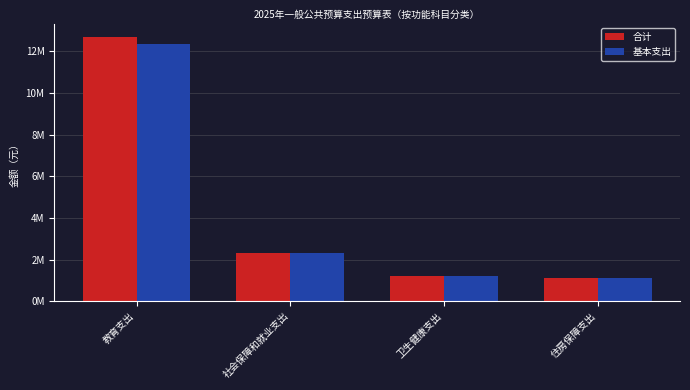

Does the chart contain any negative values?

No